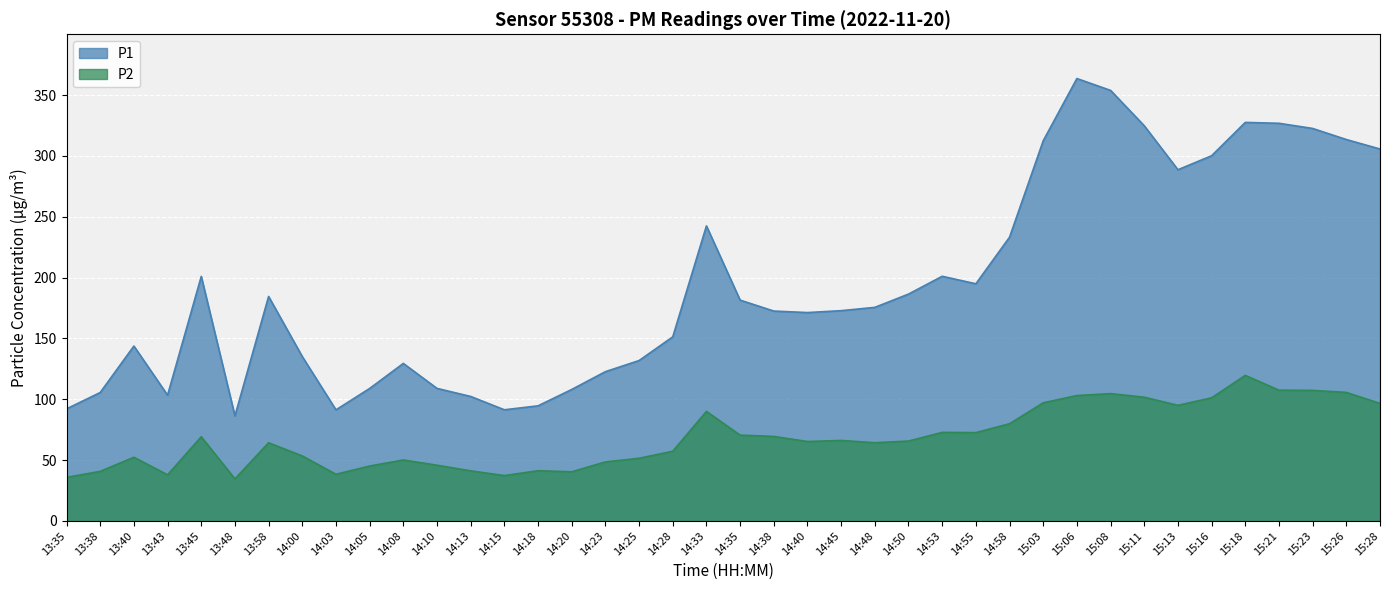

Reading left to right, extract all data points from this chart.

P1: 92.1	105.5	143.7	103.3	200.9	86.3	184.5	135.1	91.3	108.9	129.4	108.9	102.3	91.3	94.6	108.0	122.7	131.8	151.3	242.4	181.5	172.5	171.2	172.8	175.5	186.4	201.1	194.9	233.2	312.4	363.6	353.8	324.8	288.6	300.1	327.5	326.8	322.6	313.4	305.6
P2: 35.8	40.8	52.3	37.9	69.2	34.5	64.2	53.4	38.4	45.1	50.1	45.8	41.2	37.3	41.3	40.4	48.5	51.5	57.3	90.0	70.5	69.5	65.3	66.2	64.3	65.7	72.8	72.6	79.9	97.1	103.0	104.6	101.7	95.0	101.2	119.6	107.5	107.3	105.6	96.6